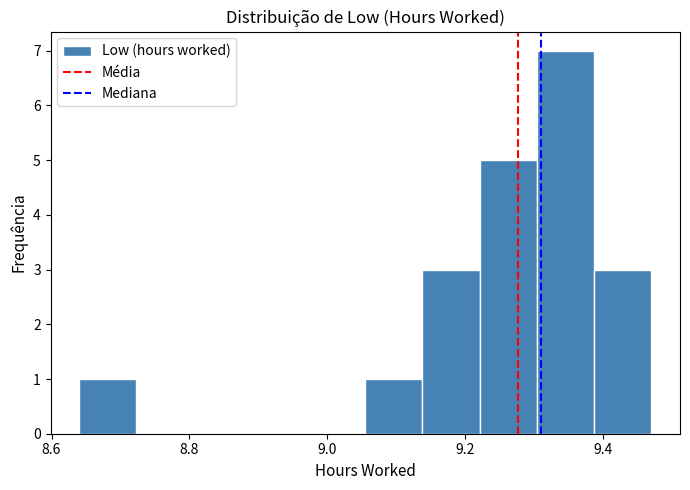

Reading left to right, list every bar in this chart as the range it spans on the x-axis followed by its height. Neither the bar edges nor the heights are printed on the chart, so give them approximately, as read against the axes.

8.64 to 8.72: 1
8.72 to 8.80: 0
8.80 to 8.88: 0
8.88 to 8.98: 0
8.98 to 9.06: 0
9.06 to 9.14: 1
9.14 to 9.22: 3
9.22 to 9.30: 5
9.30 to 9.38: 7
9.38 to 9.48: 3